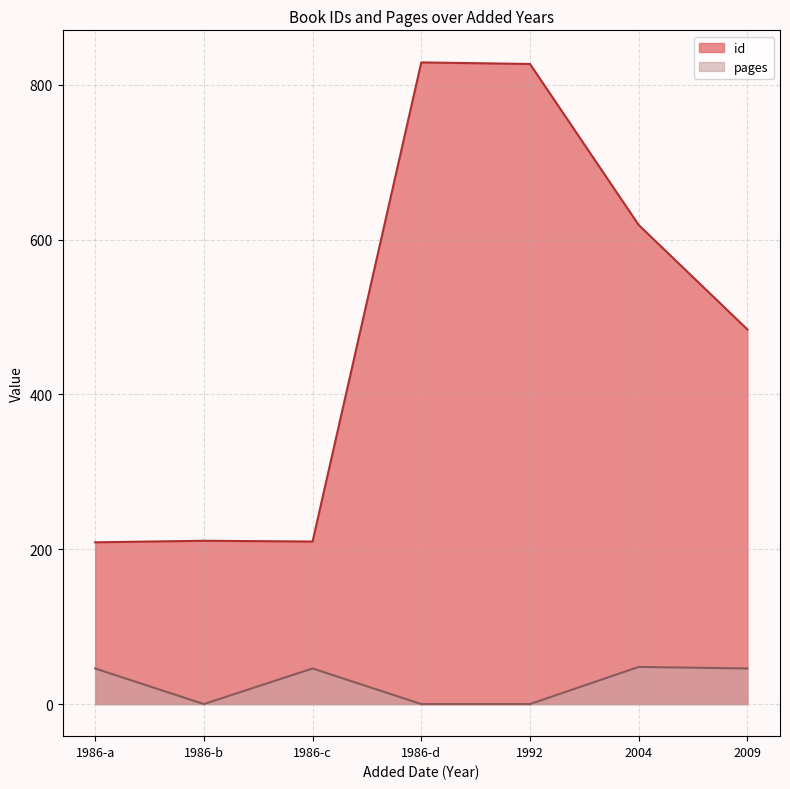

True or false: pages has more than 2 points higher than both neighbors.

False